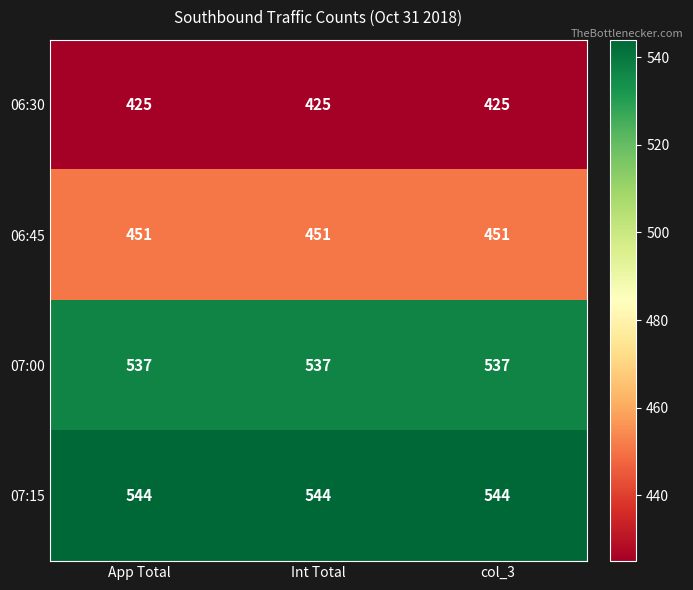

What is the highest value of the 06:45 series?

451